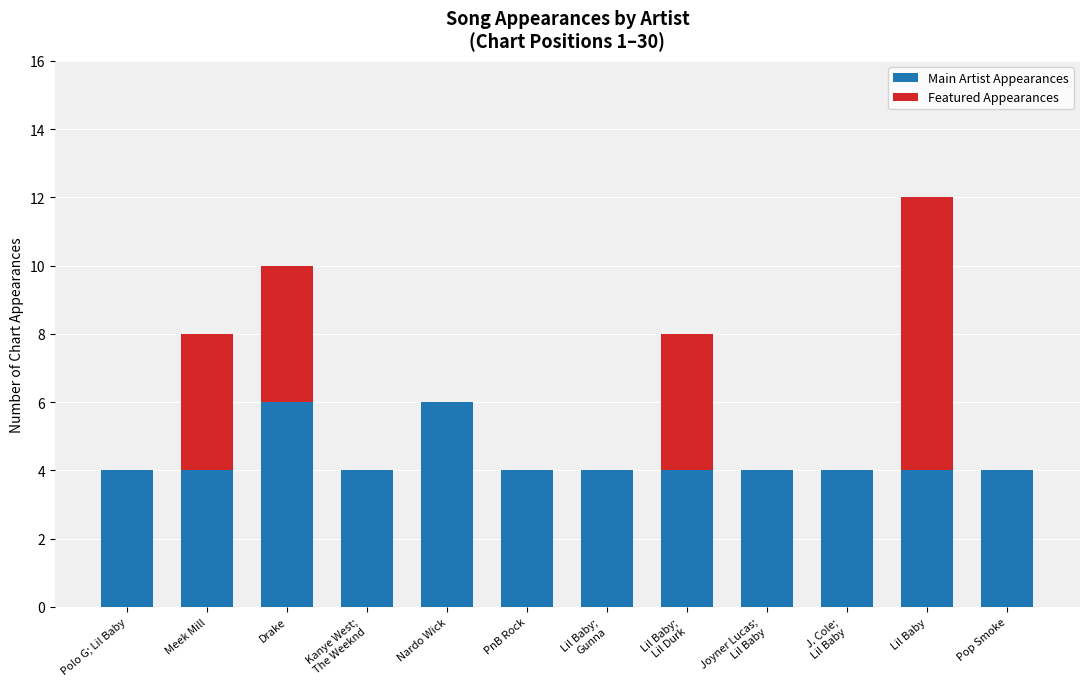

Are the bars grouped side by side (vs. stacked)?

No